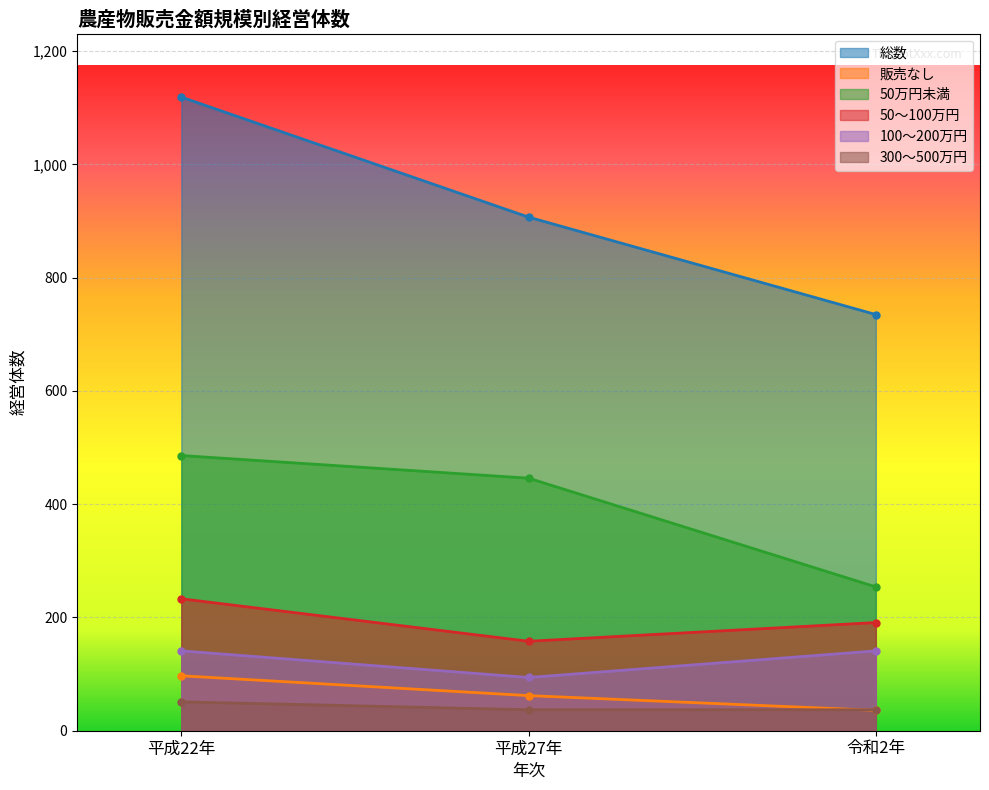

What is the value of the 総数 point at the 2nd from the left?

907